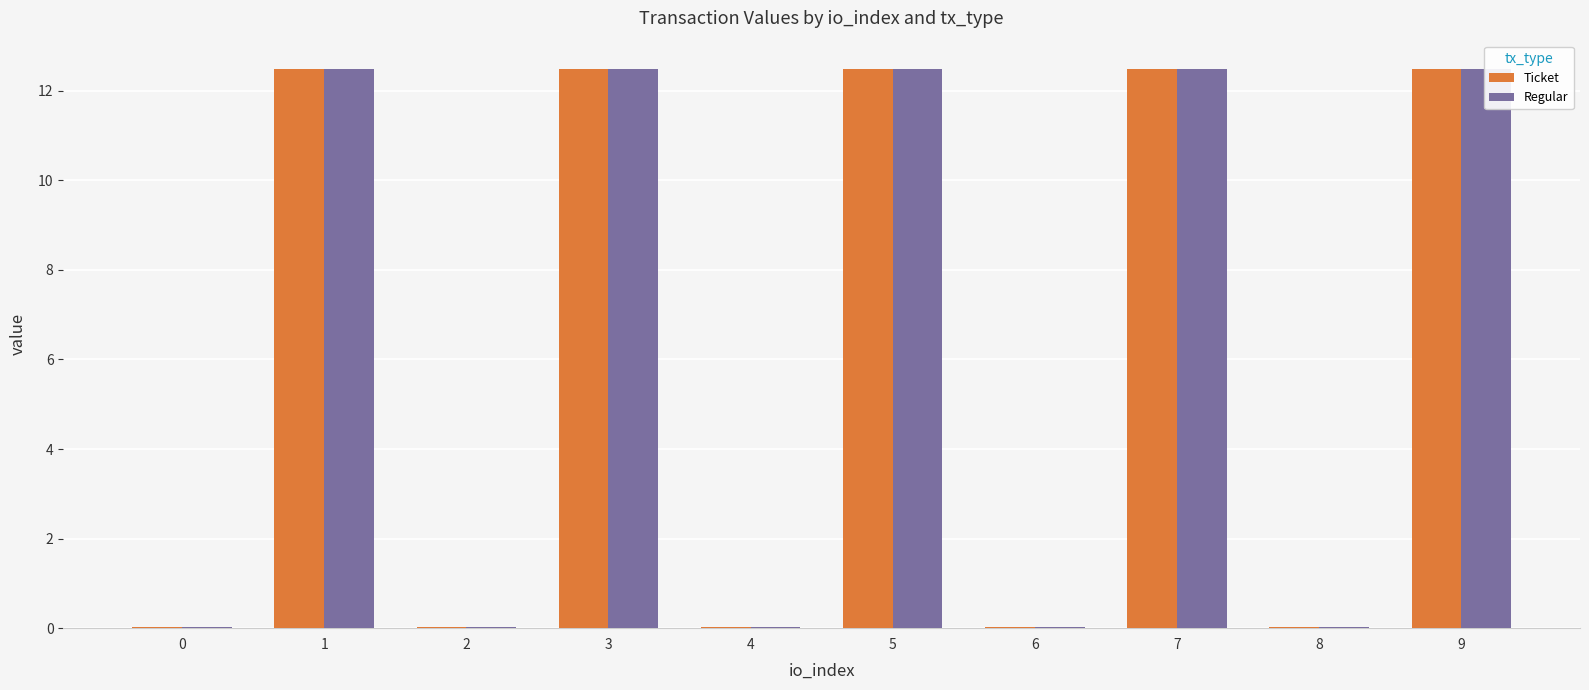

What is the difference between the maximum and minimum values in the Regular series?

12.5